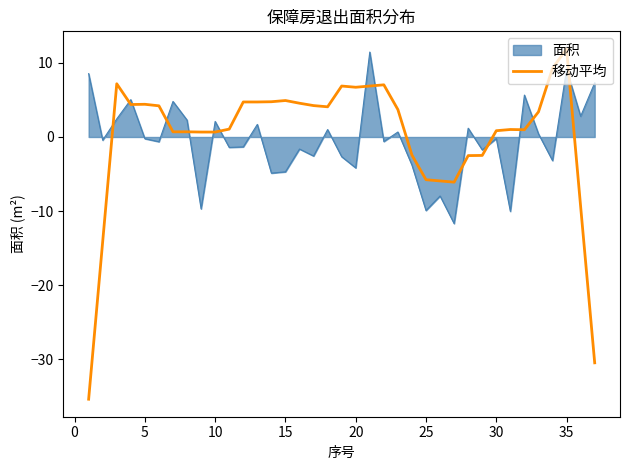

What is the lowest value of the 移动平均 series?

-35.4